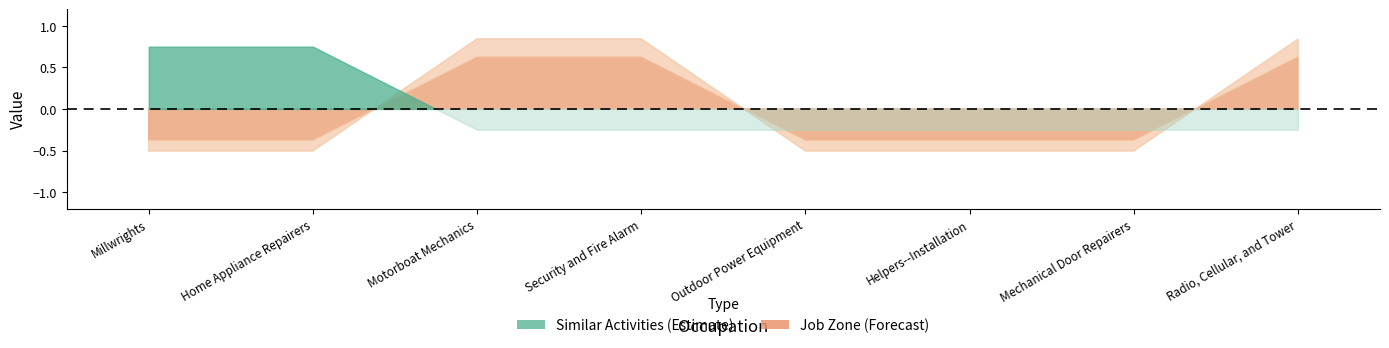

What position from the left is Mechanical Door Repairers?

7